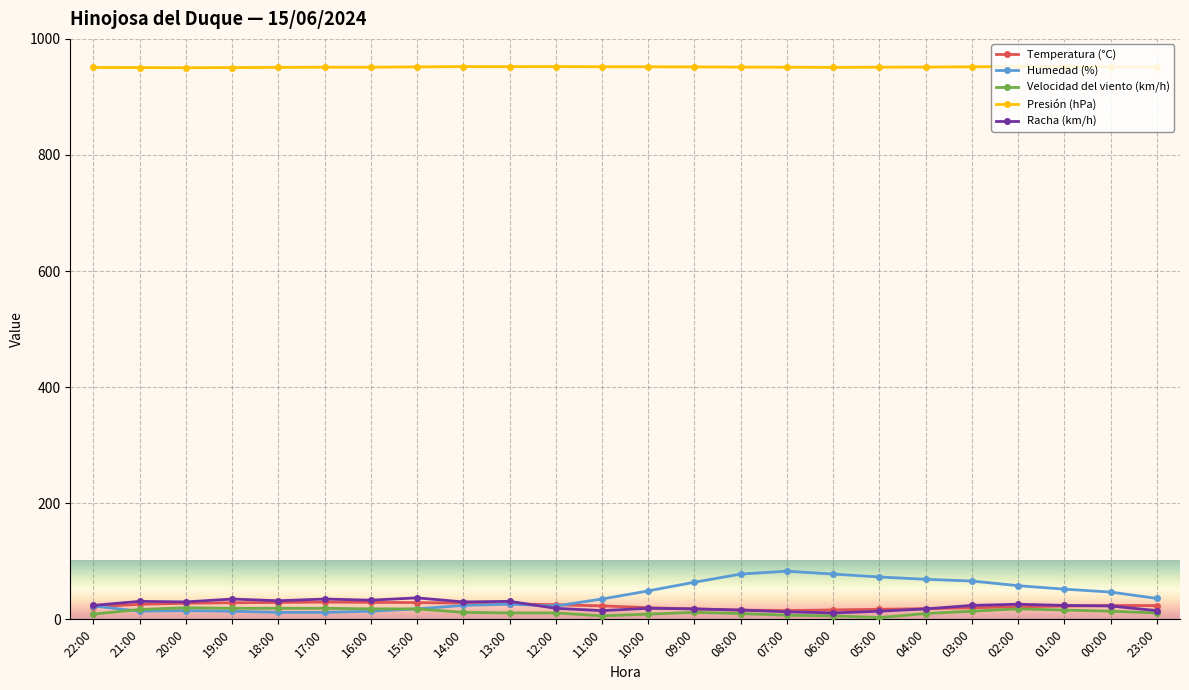

True or false: Humedad (%) has a value of 126.5 at 05:00.

False